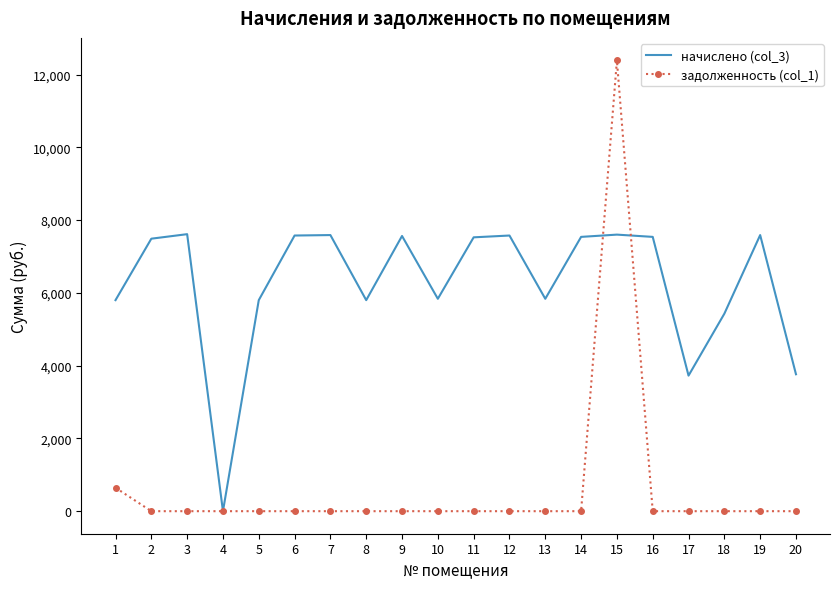

Which series has the widest spread of values?

задолженность (col_1)